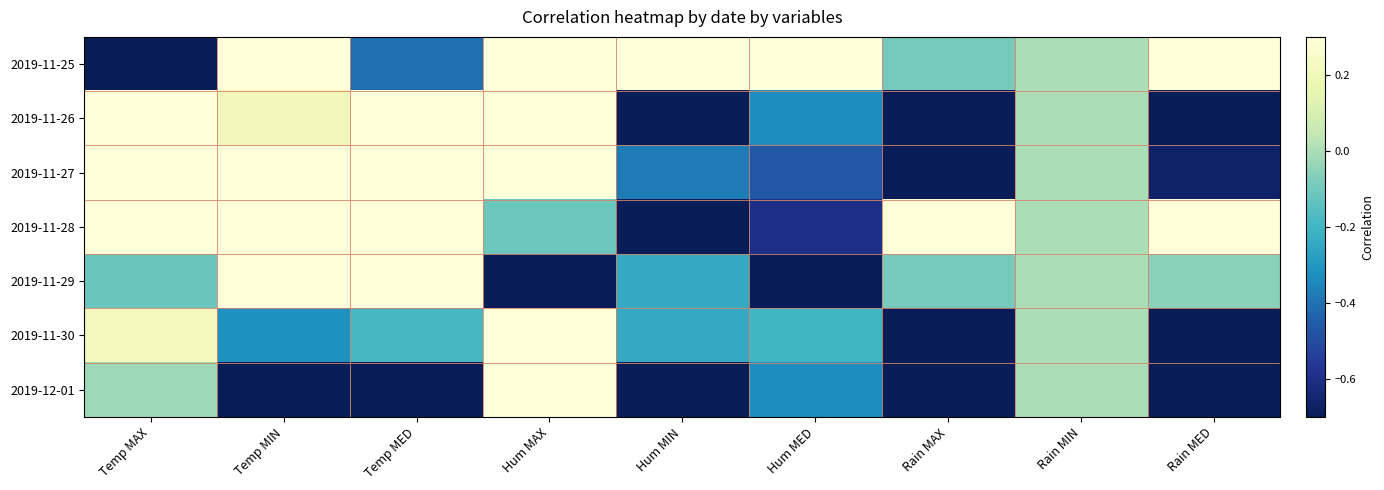

What is the total value across all series at Hum MIN?

-2.5